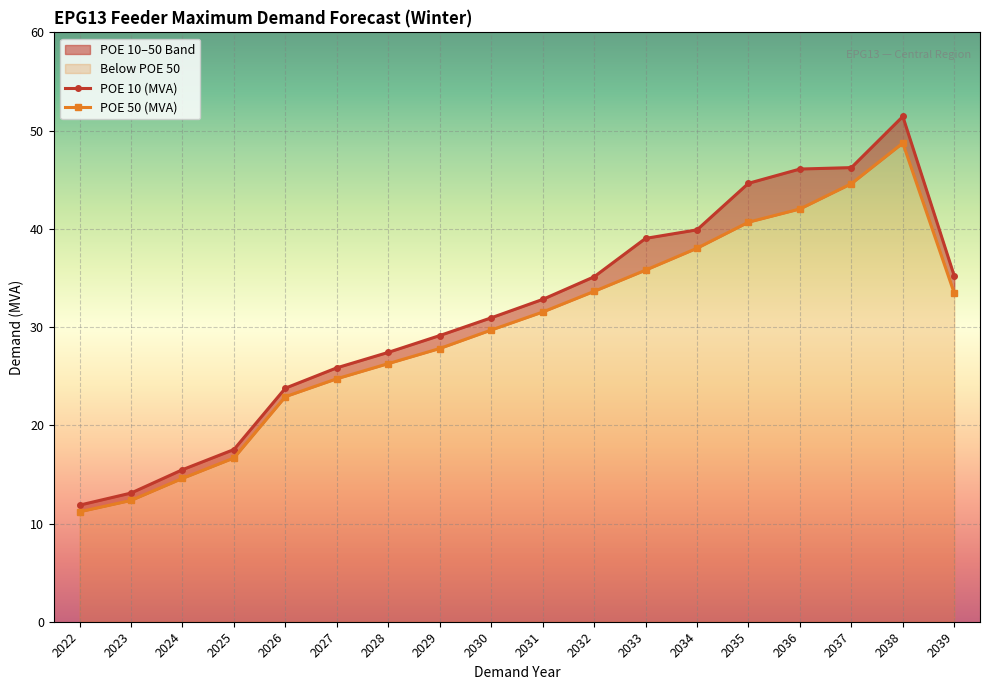

What is the difference between the maximum and minimum values in the POE 50 (MVA) series?

37.5